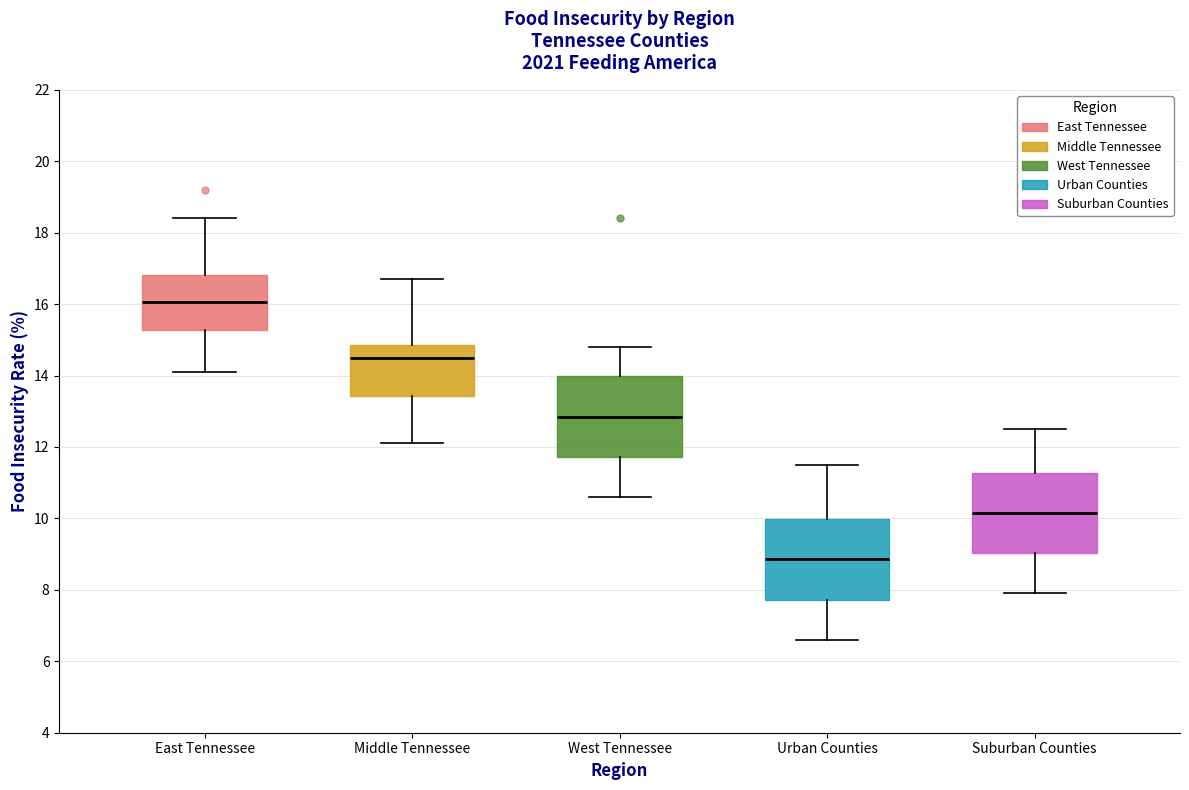

Which box has the highest median line?

East Tennessee